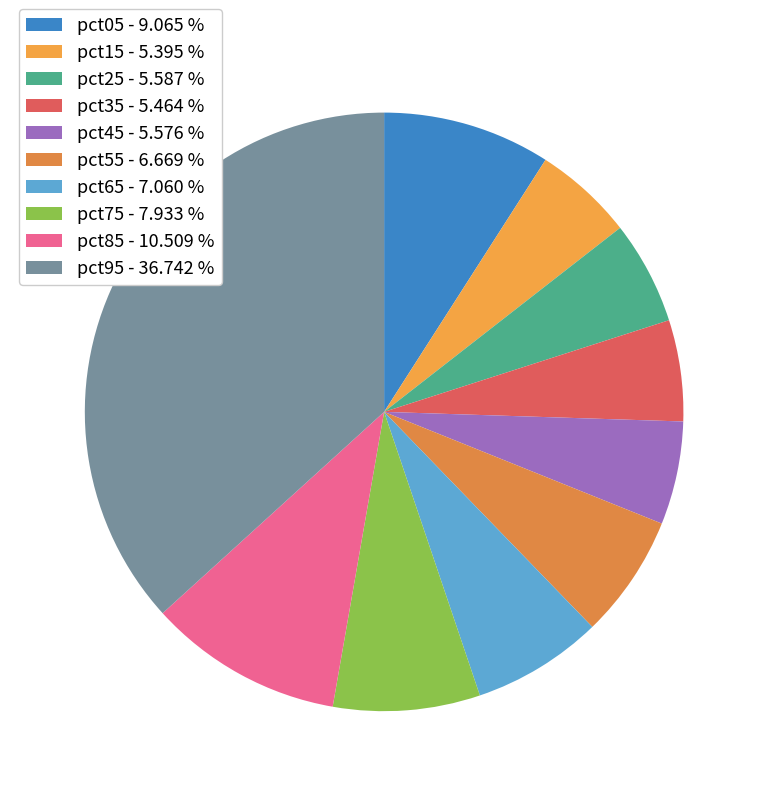

Rank the categories by value from lowest to highest.

pct15, pct35, pct45, pct25, pct55, pct65, pct75, pct05, pct85, pct95